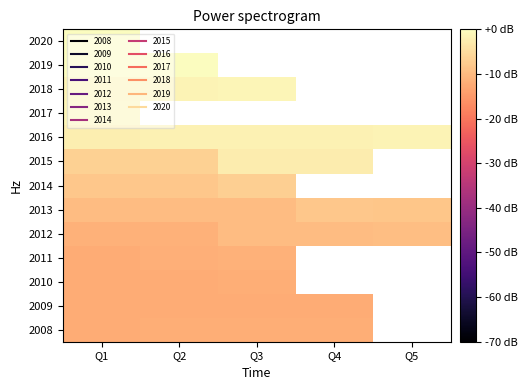

Which category has the highest value across all series?

Q1